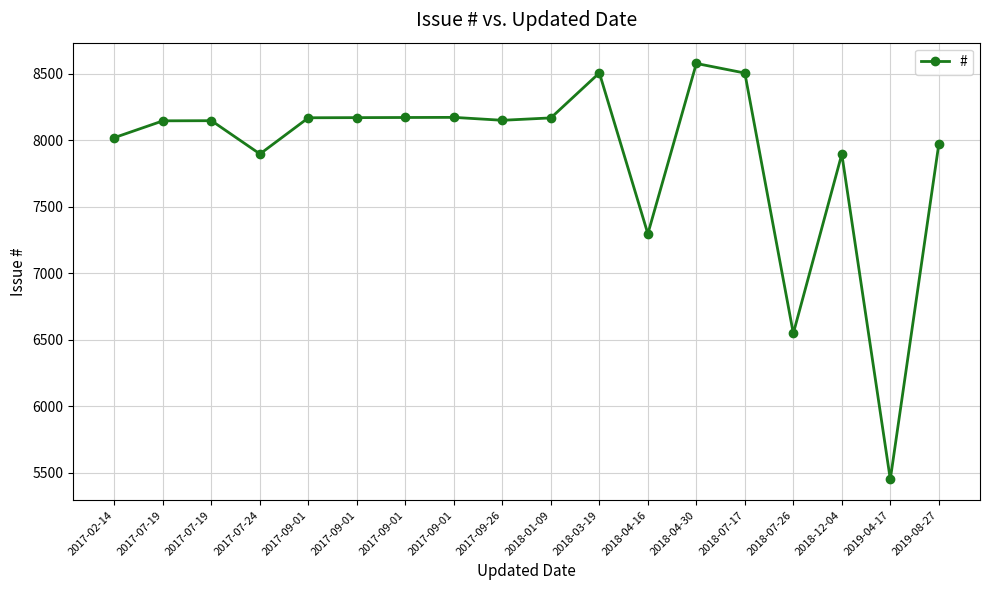

Reading right to left, what are all the values shown in this chart?

7969	5451	7895	6548	8504	8576	7296	8505	8167	8149	8171	8170	8169	8168	7896	8146	8145	8019